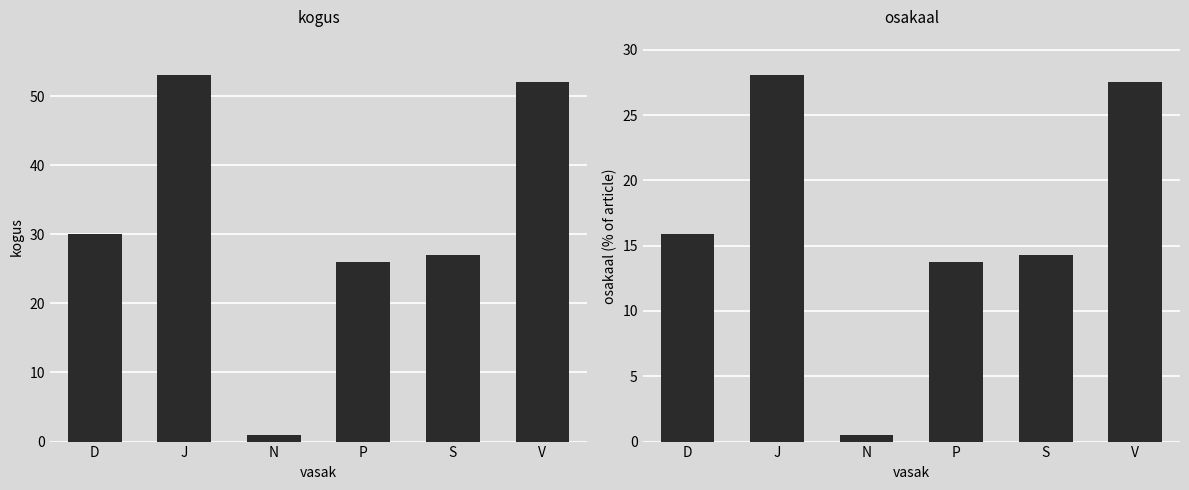

How many values in the kogus series exceed 30?

2